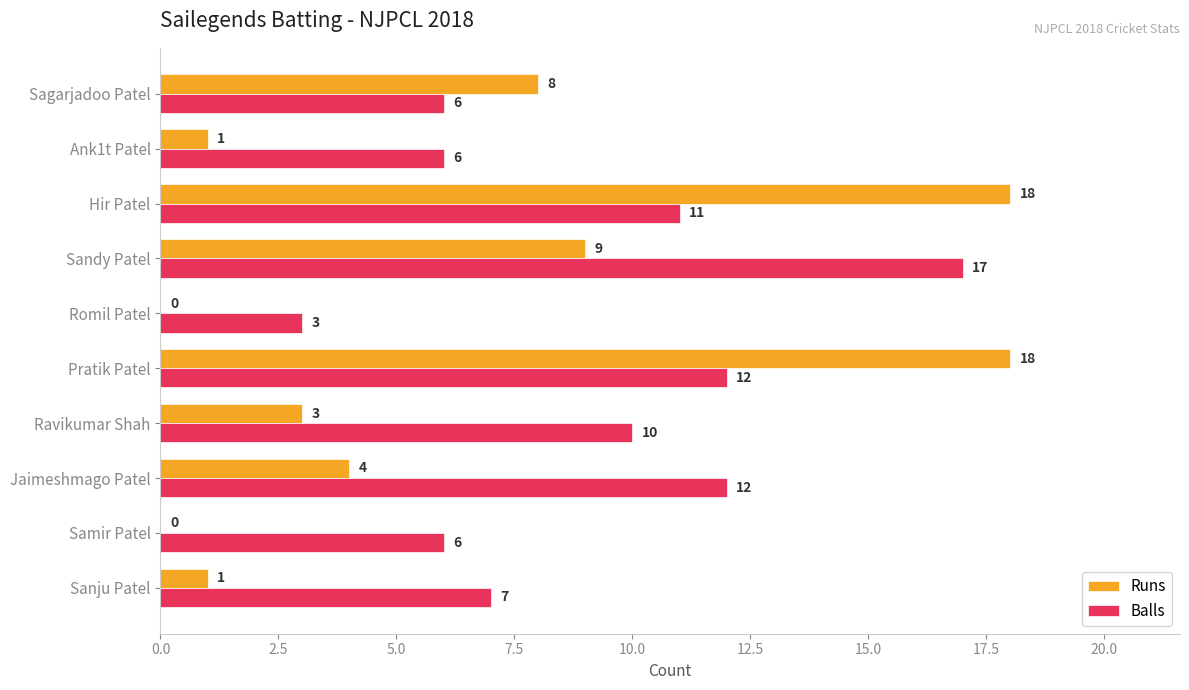

Between Samir Patel and Jaimeshmago Patel, which series saw the biggest shift?

Balls